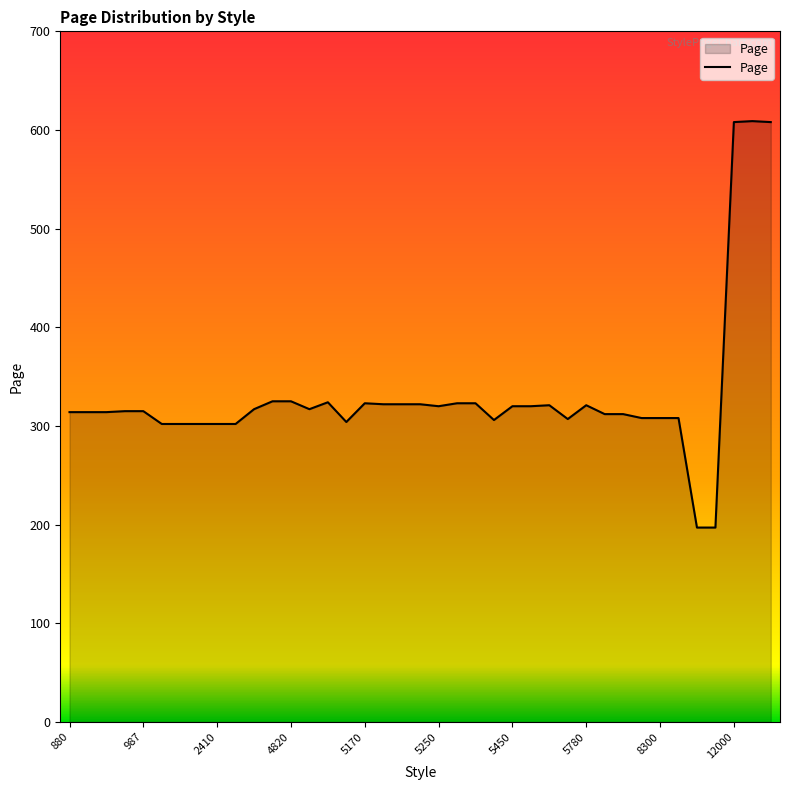

What is the maximum value shown in the chart?

609